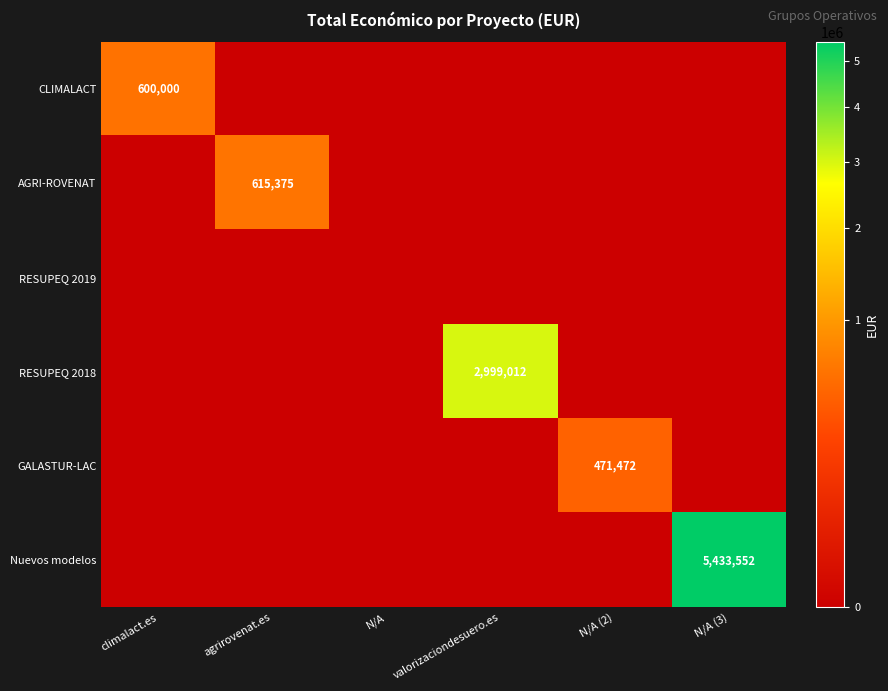

What is the maximum value shown in the chart?

5433552